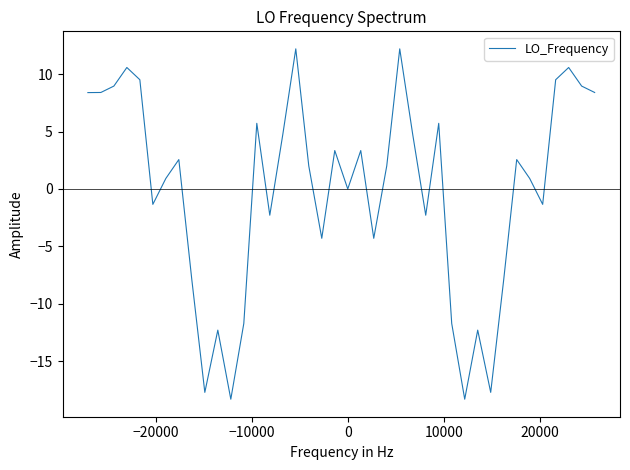

What is the smallest value displayed?

-18.3